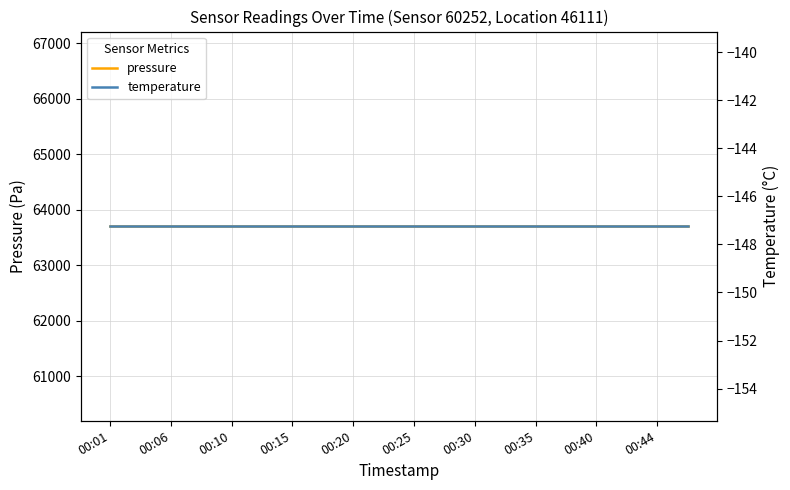

Is this an area chart (filled region under the line)?

No